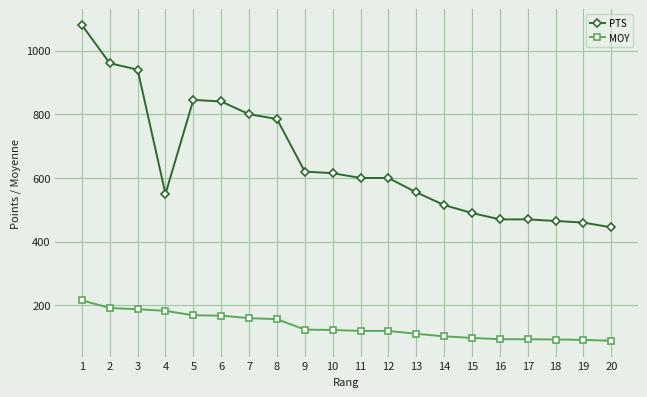

True or false: MOY and PTS cross at least once.

False